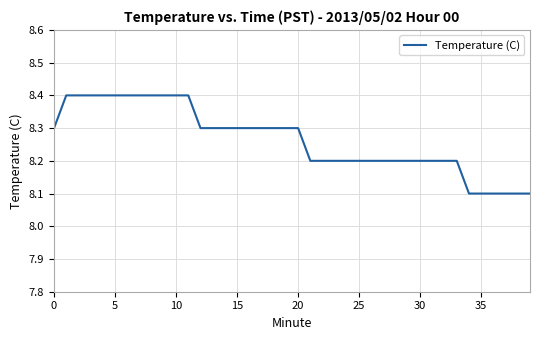

What is the greatest value displayed?

8.4